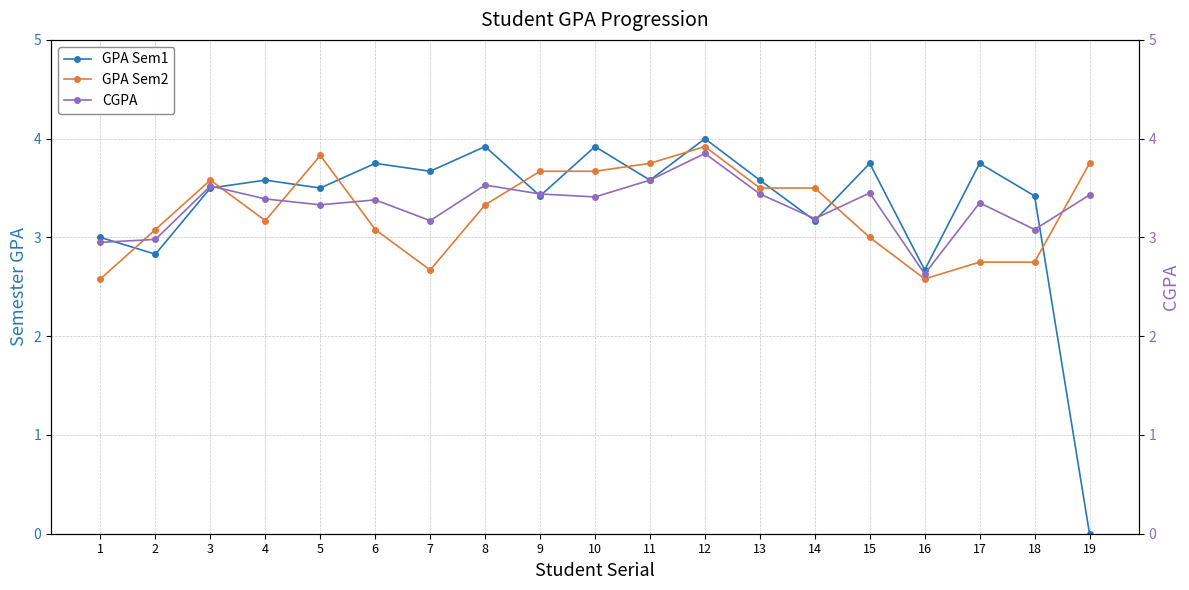

The GPA Sem2 series shows 3.6 at 16. True or false?

False